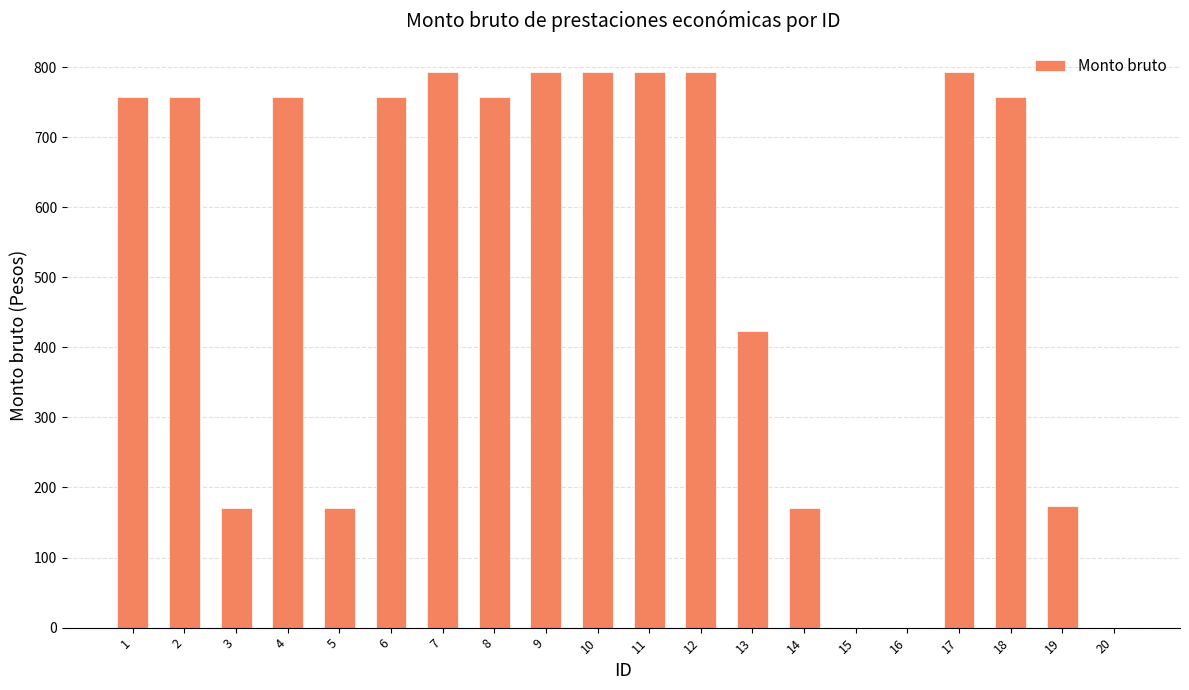

What is the sum of the values at 13 and 18?

1179.7